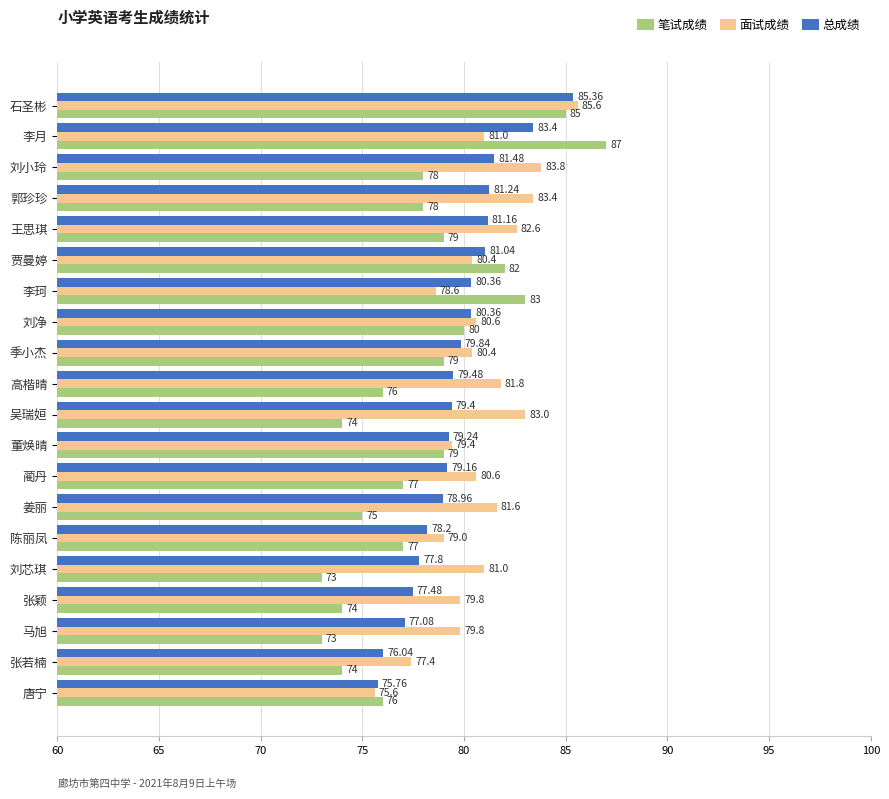

What is the minimum value shown in the chart?

73.0